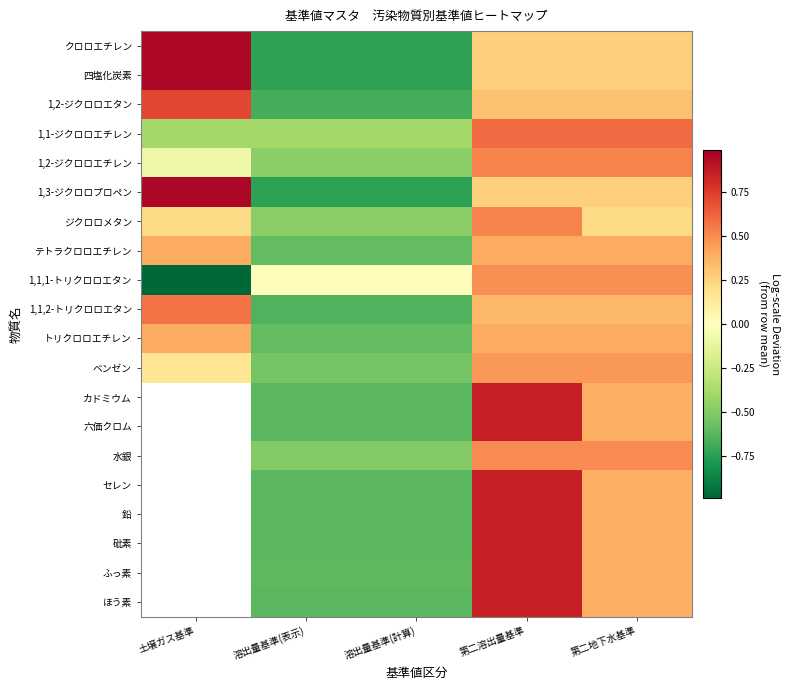

What is the difference between the トリクロロエチレン values at 溶出量基準(計算) and 第二溶出量基準?

1.0